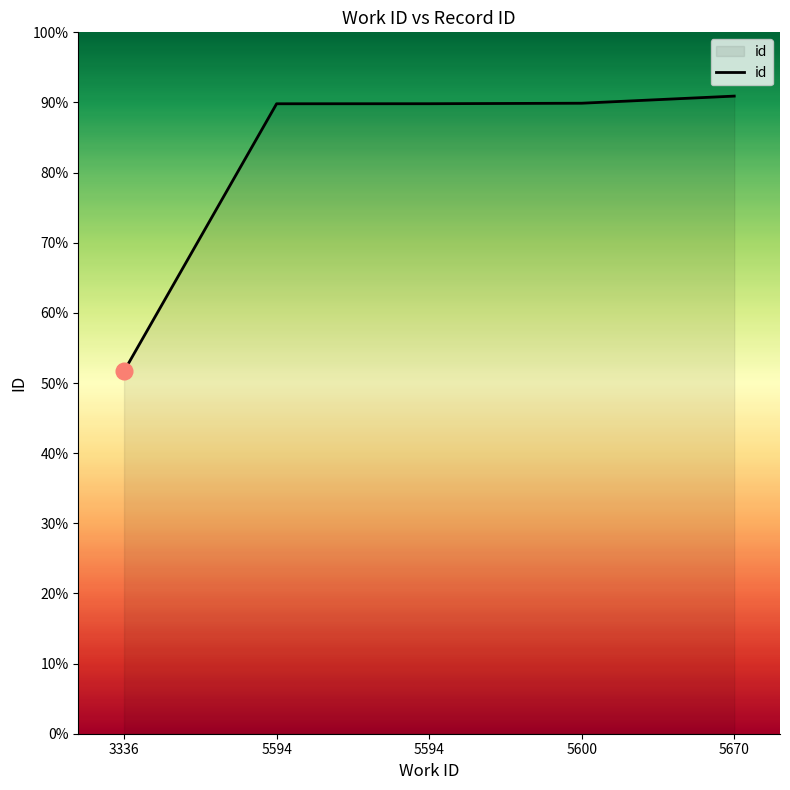

At which category does the chart reach its minimum across all series?

3336